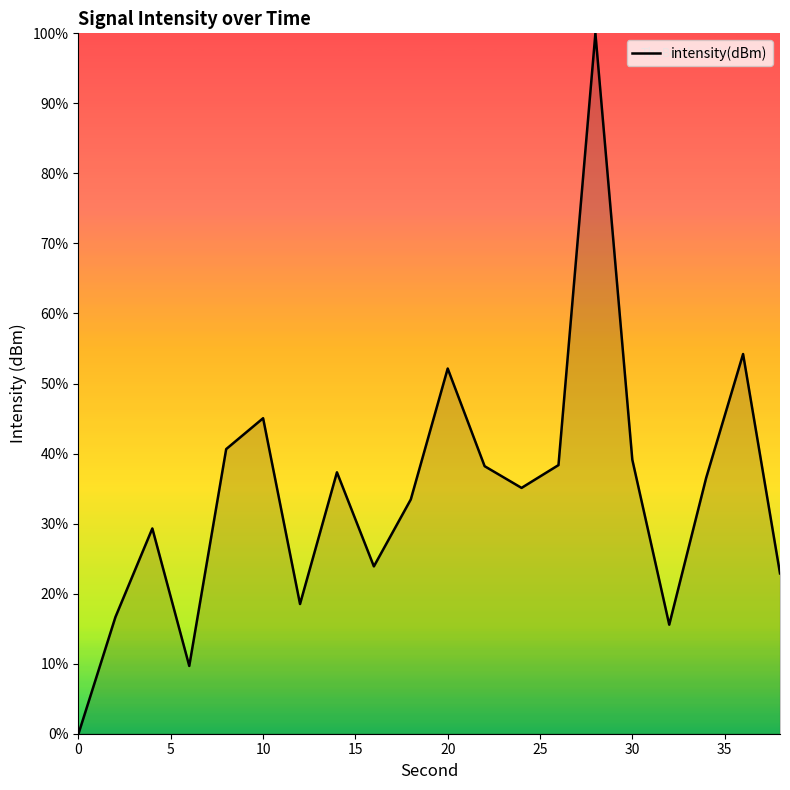

What is the greatest value displayed?

100.0